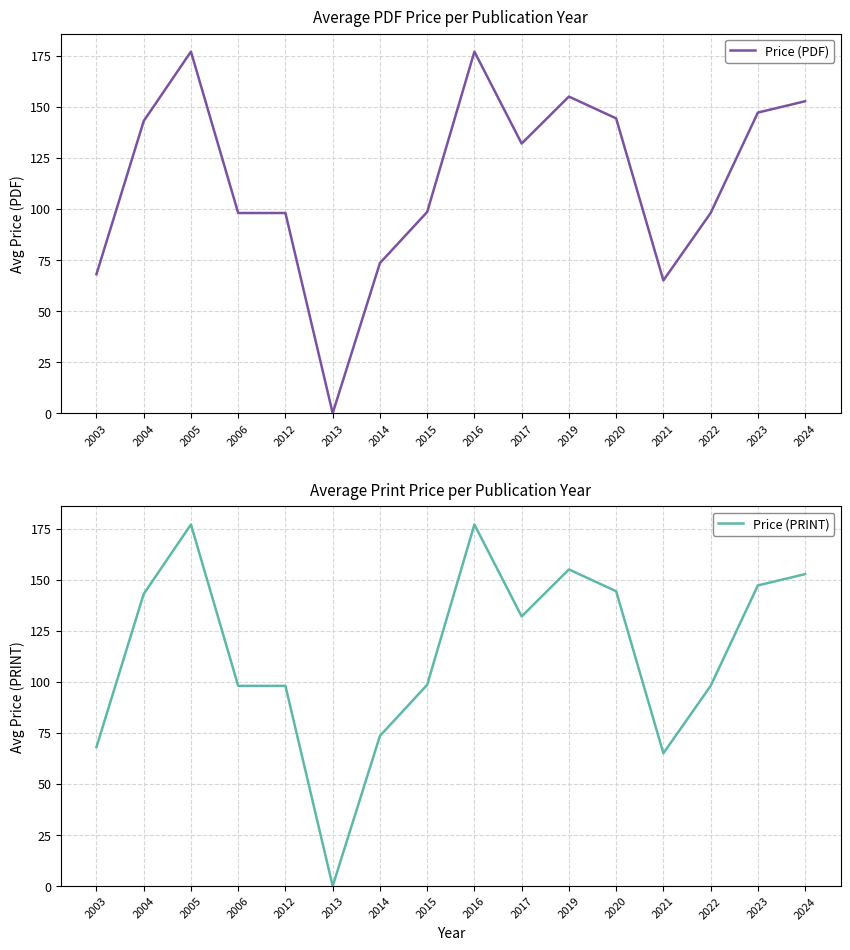

True or false: Price (PDF) and Price (PRINT) intersect in this chart.

False